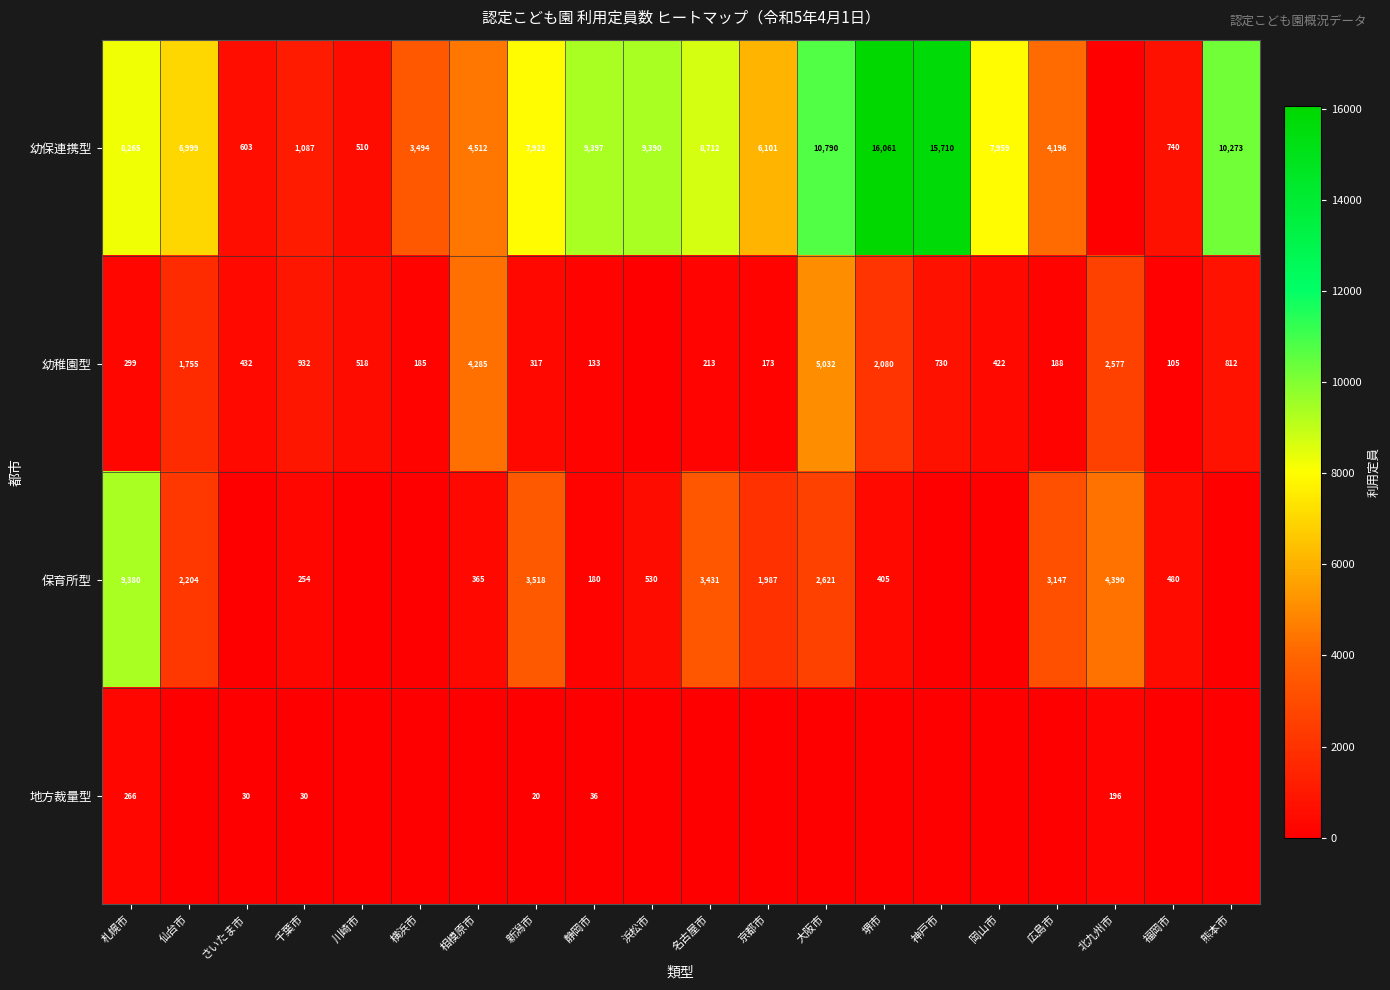

The 保育所型 series shows 3431 at 名古屋市. True or false?

True